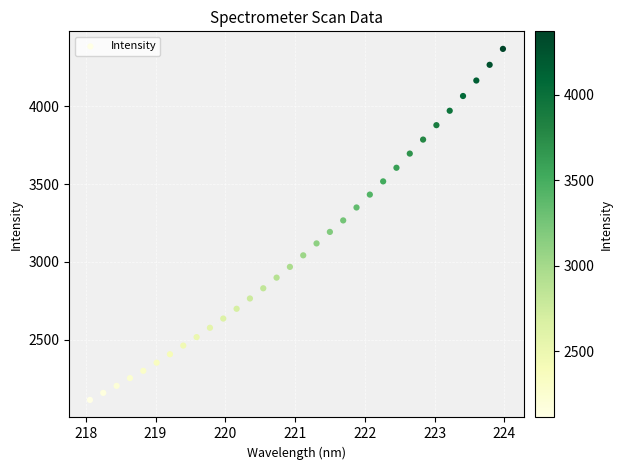

What is the range of X values (max minus min)?

5.9